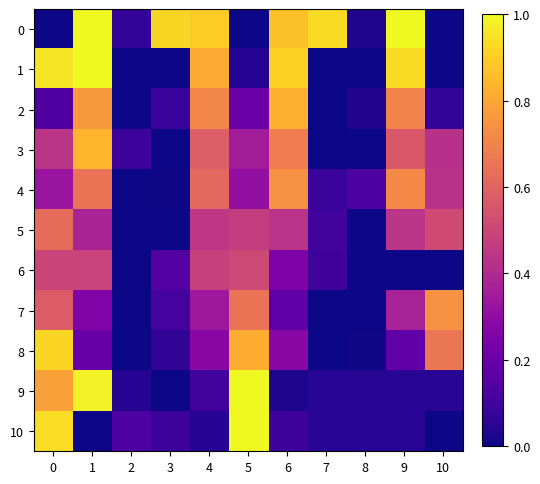

Reading left to right, list all the values displayed in this chart.

0: 0=0.0	1=1.0	2=0.1	3=0.9	4=0.9	5=0.0	6=0.9	7=0.9	8=0.0	9=1.0	10=0.0
1: 0=0.9	1=1.0	2=0.0	3=0.0	4=0.8	5=0.0	6=0.9	7=0.0	8=0.0	9=0.9	10=0.0
2: 0=0.1	1=0.8	2=0.0	3=0.1	4=0.7	5=0.2	6=0.8	7=0.0	8=0.0	9=0.7	10=0.1
3: 0=0.4	1=0.8	2=0.1	3=0.0	4=0.6	5=0.4	6=0.7	7=0.0	8=0.0	9=0.6	10=0.4
4: 0=0.3	1=0.6	2=0.0	3=0.0	4=0.6	5=0.3	6=0.7	7=0.1	8=0.1	9=0.7	10=0.4
5: 0=0.6	1=0.4	2=0.0	3=0.0	4=0.4	5=0.5	6=0.4	7=0.1	8=0.0	9=0.4	10=0.5
6: 0=0.5	1=0.5	2=0.0	3=0.1	4=0.5	5=0.5	6=0.3	7=0.1	8=0.0	9=0.0	10=0.0
7: 0=0.6	1=0.3	2=0.0	3=0.1	4=0.3	5=0.6	6=0.2	7=0.0	8=0.0	9=0.4	10=0.7
8: 0=0.9	1=0.2	2=0.0	3=0.1	4=0.3	5=0.8	6=0.3	7=0.0	8=0.0	9=0.2	10=0.7
9: 0=0.8	1=1.0	2=0.0	3=0.0	4=0.1	5=1.0	6=0.0	7=0.1	8=0.1	9=0.1	10=0.1
10: 0=0.9	1=0.0	2=0.1	3=0.1	4=0.0	5=1.0	6=0.1	7=0.1	8=0.1	9=0.1	10=0.0